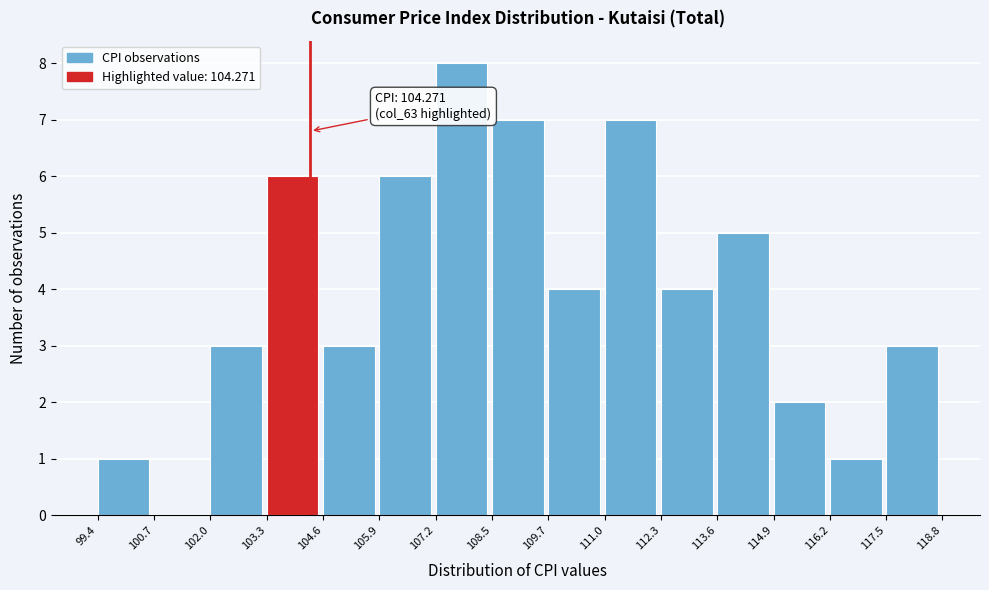

Over which range of the x-axis is the bar tallest?

107.2 to 108.5